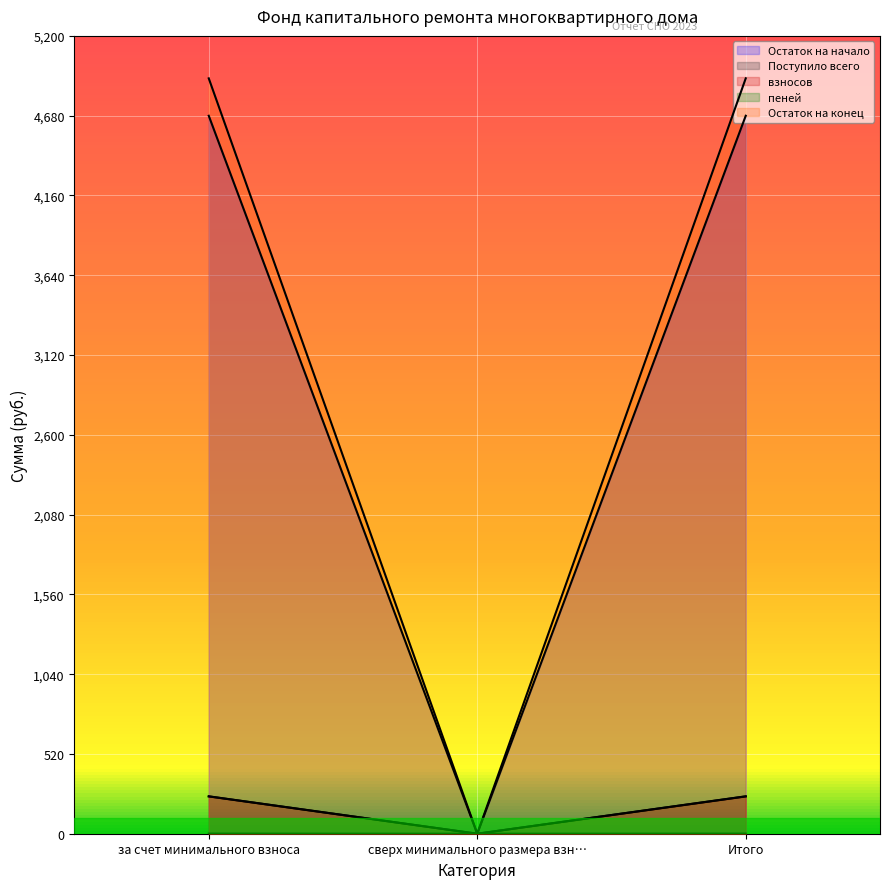

What is the average value of the пеней series?

0.4